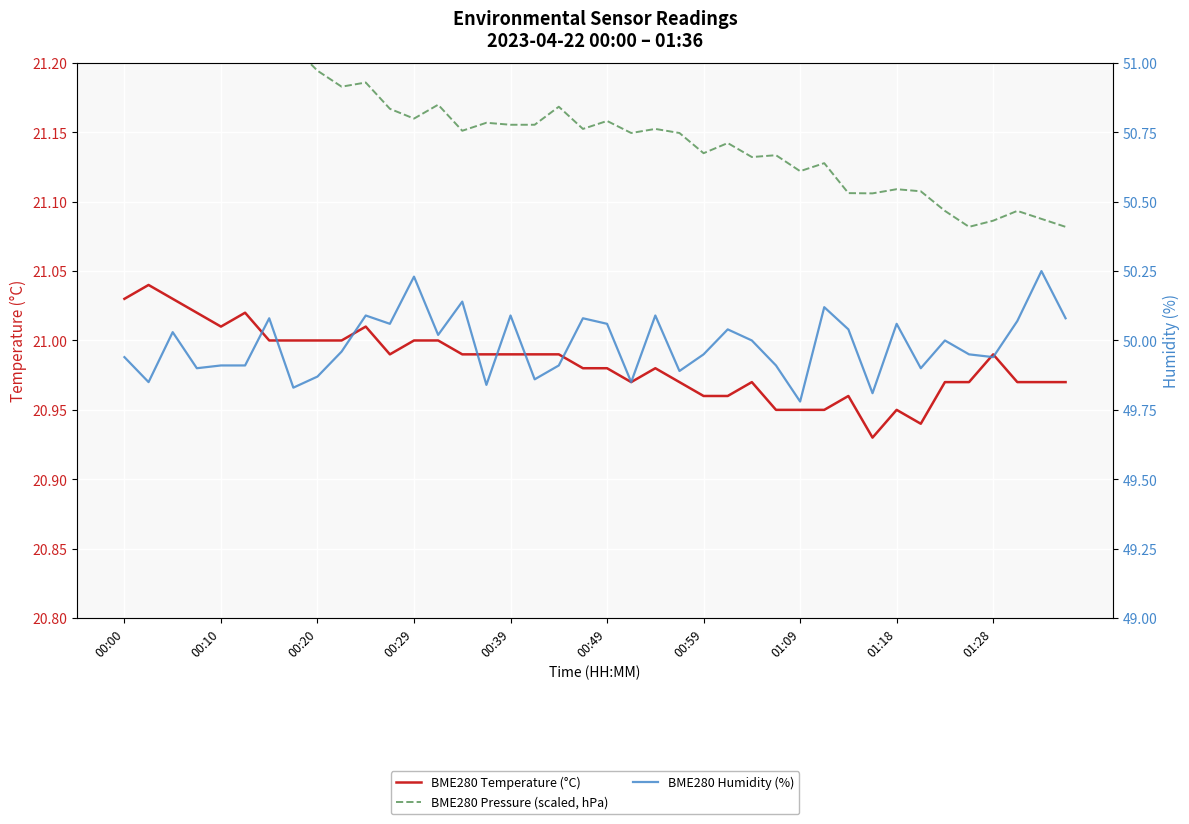

How many data points in BME280 Humidity (%) are less than 50?

20